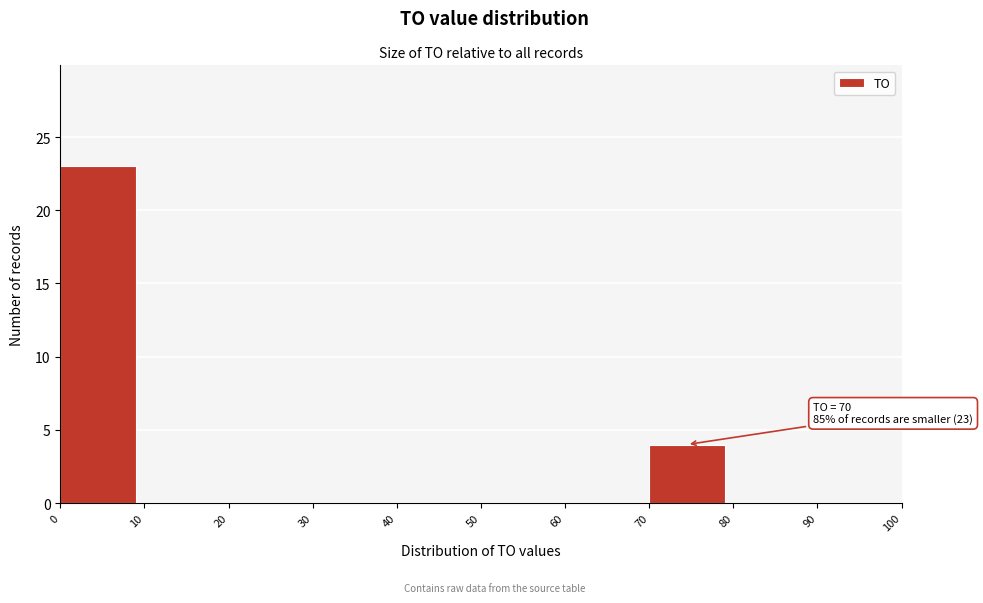

Which range on the x-axis has the tallest bar?

0 to 10